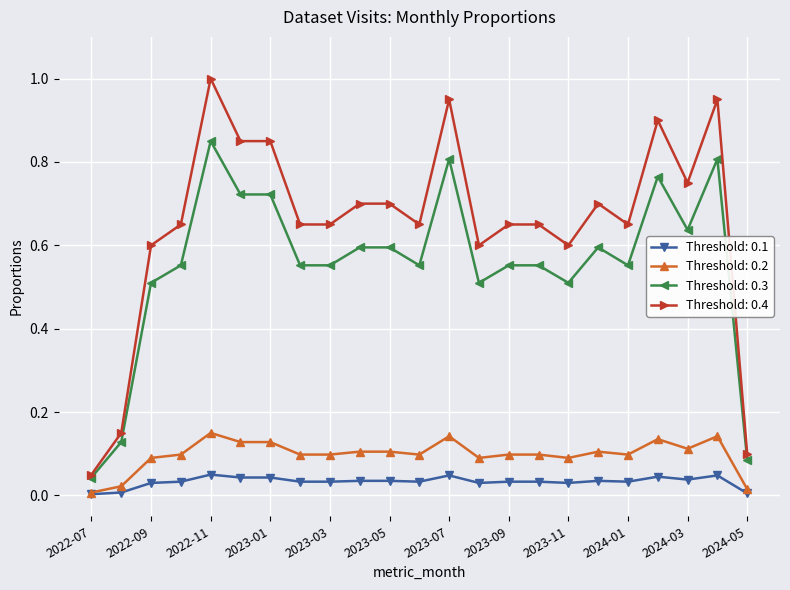

Which series has the widest spread of values?

Threshold: 0.4